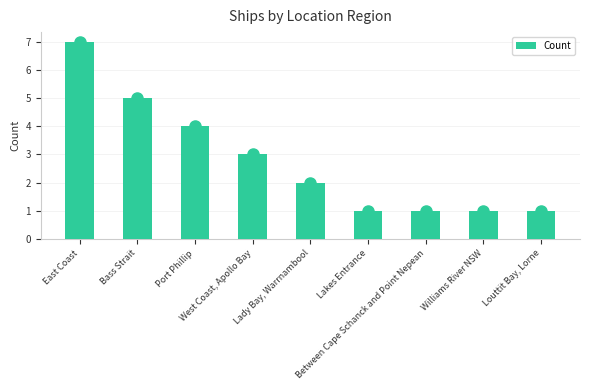

Is it true that the value at Louttit Bay, Lorne is 1?

True